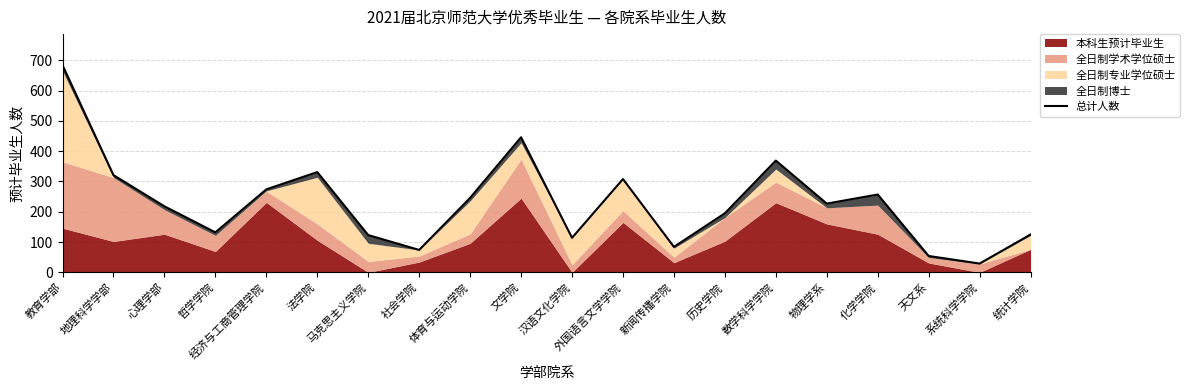

The chart shows a value of 29 at 系统科学学院. True or false?

True